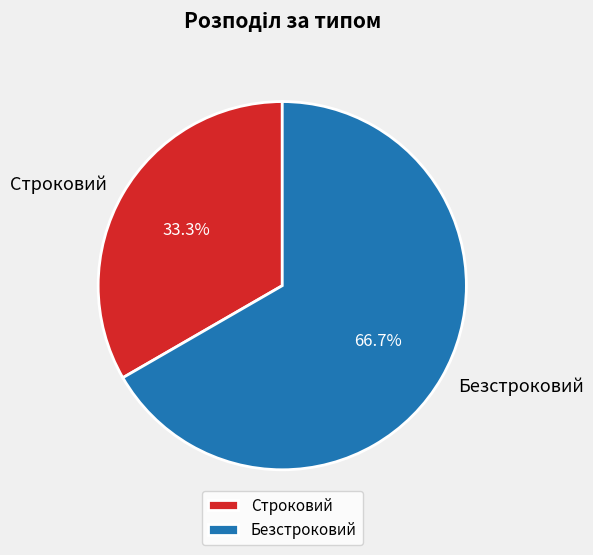

Between Строковий and Безстроковий, which is larger?

Безстроковий